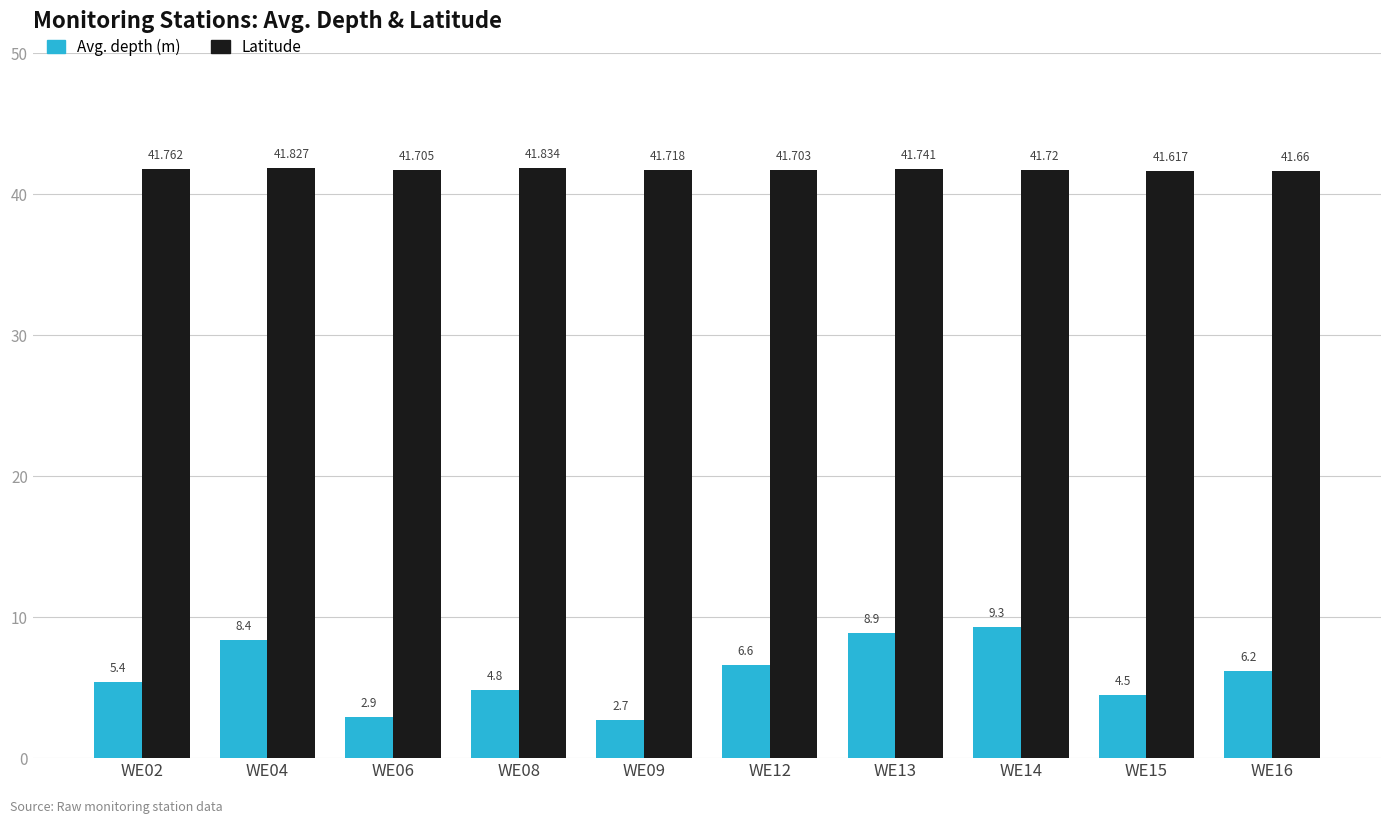

Are the bars horizontal?

No